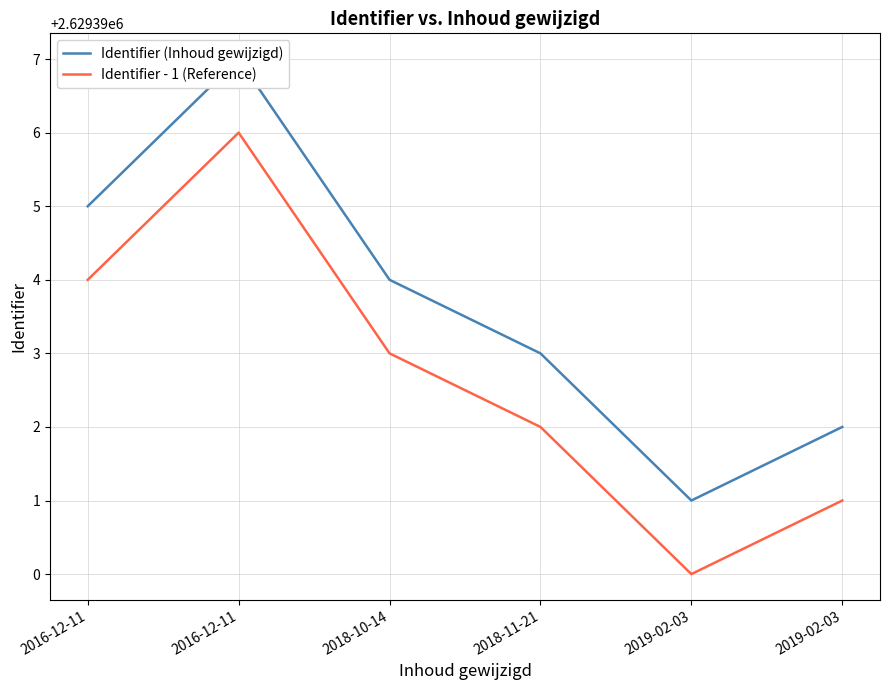

What is the sum of the Identifier (Inhoud gewijzigd) values at 2019-02-03 and 2019-02-03?

5258783